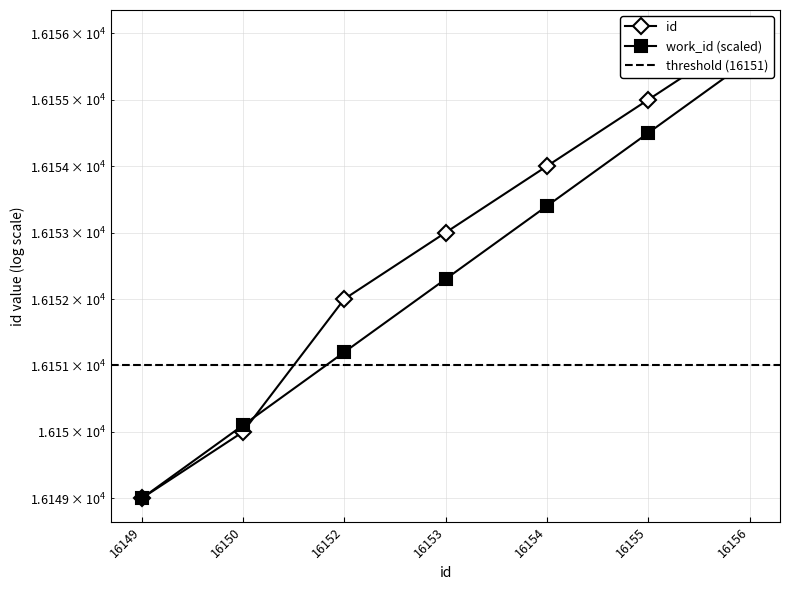

Is this an area chart (filled region under the line)?

No